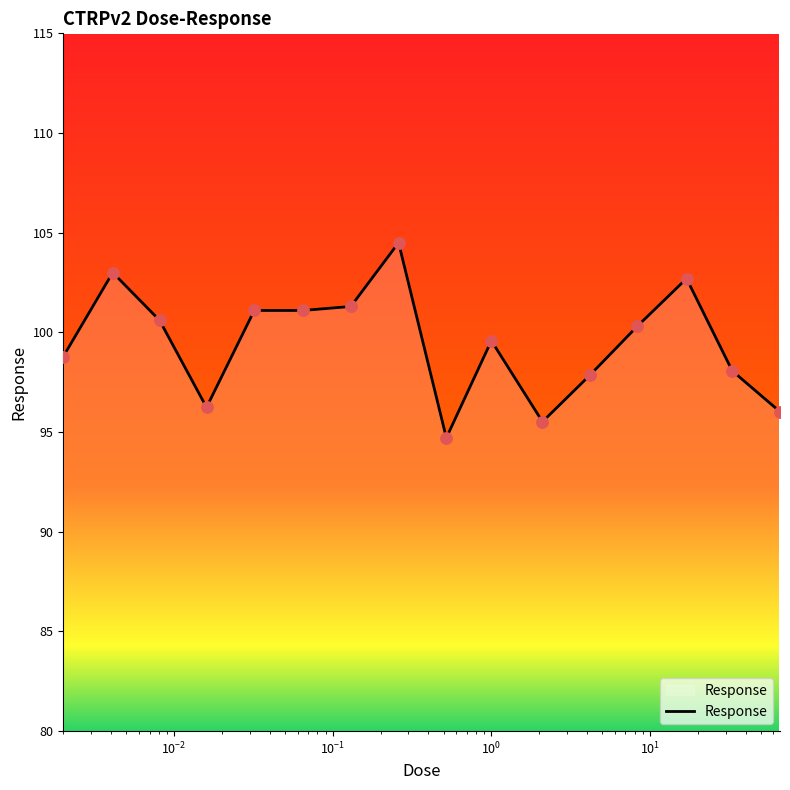

What is the difference between the maximum and minimum values?

9.8